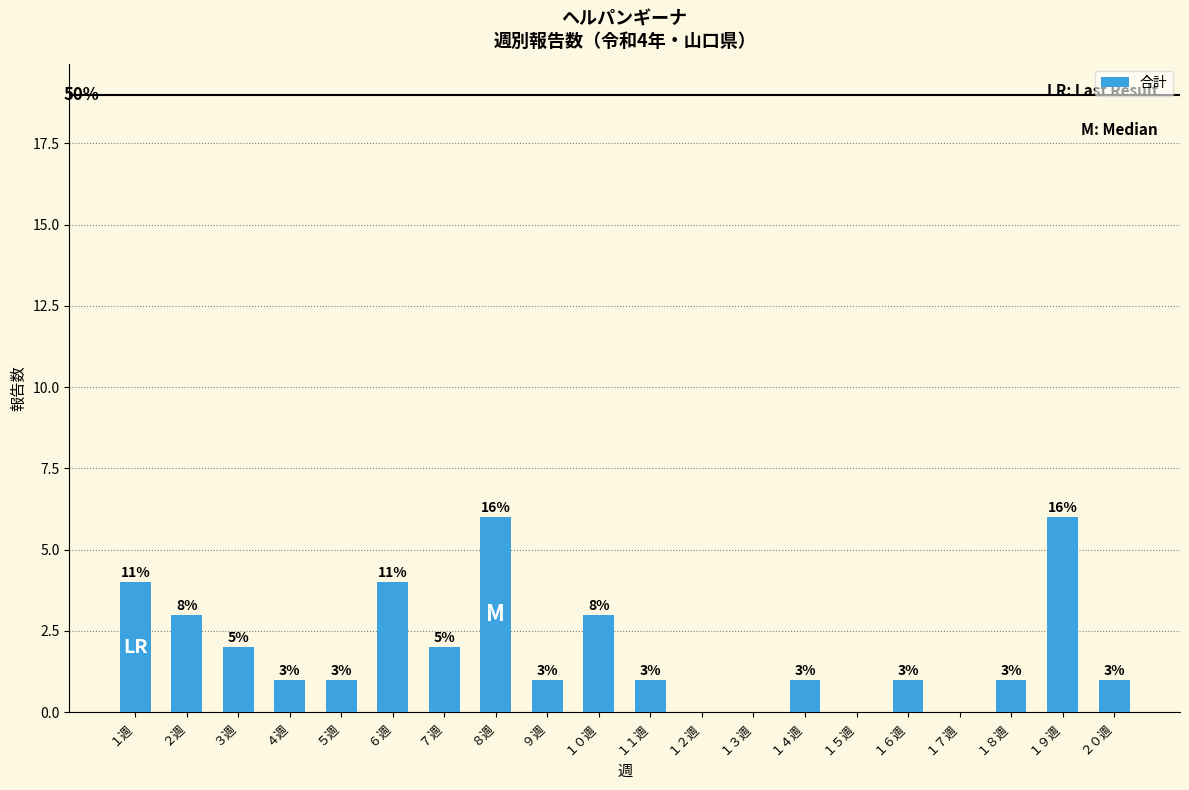

Are the bars grouped side by side (vs. stacked)?

No